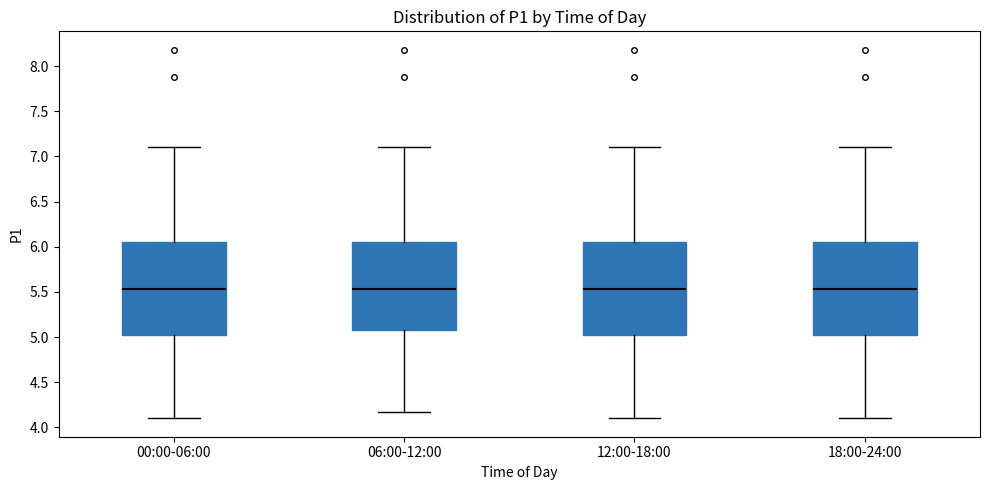

Where does the lower whisker of the box for 18:00-24:00 end on the y-axis? The values are not printed on the chart, so give them approximately, as read against the axis.

4.10